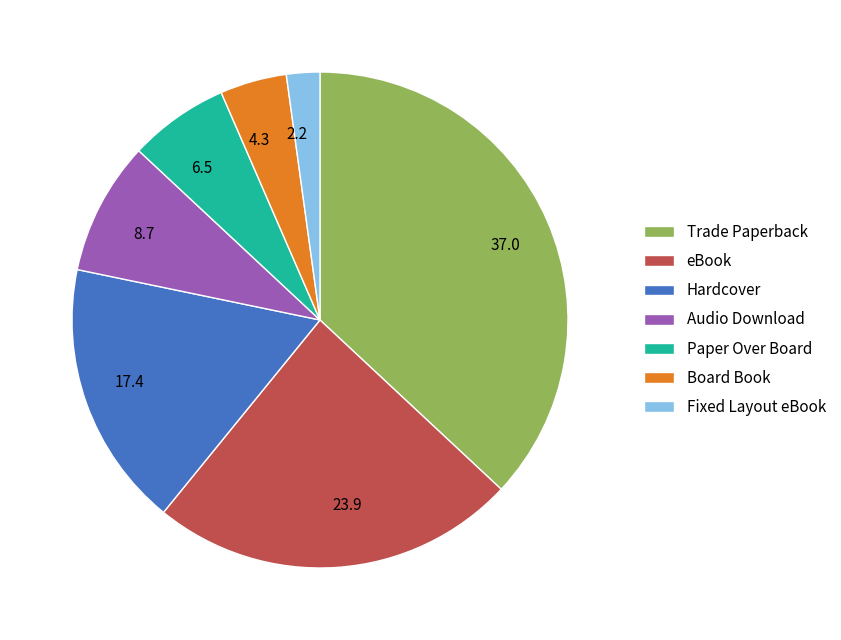

Is there a majority slice in this chart?

No